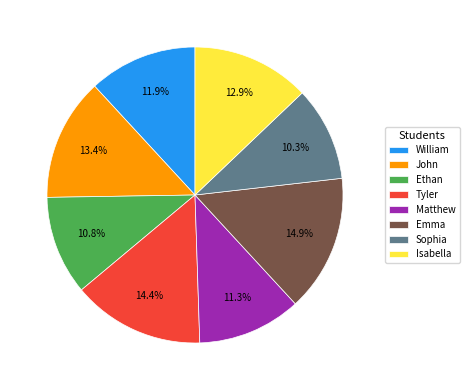

Count the number of slices in the pie.

8